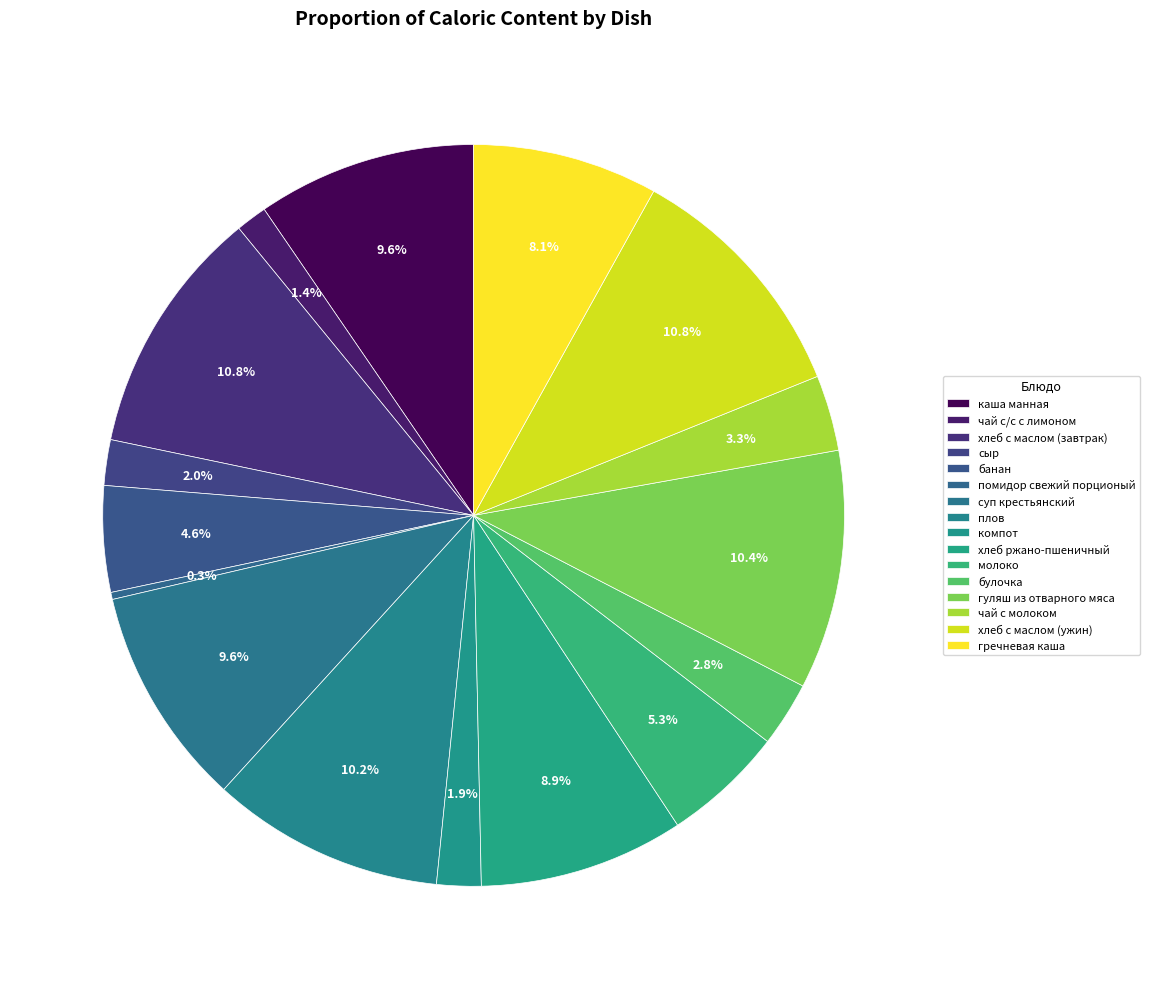

Which slice is the smallest?

помидор свежий порционый